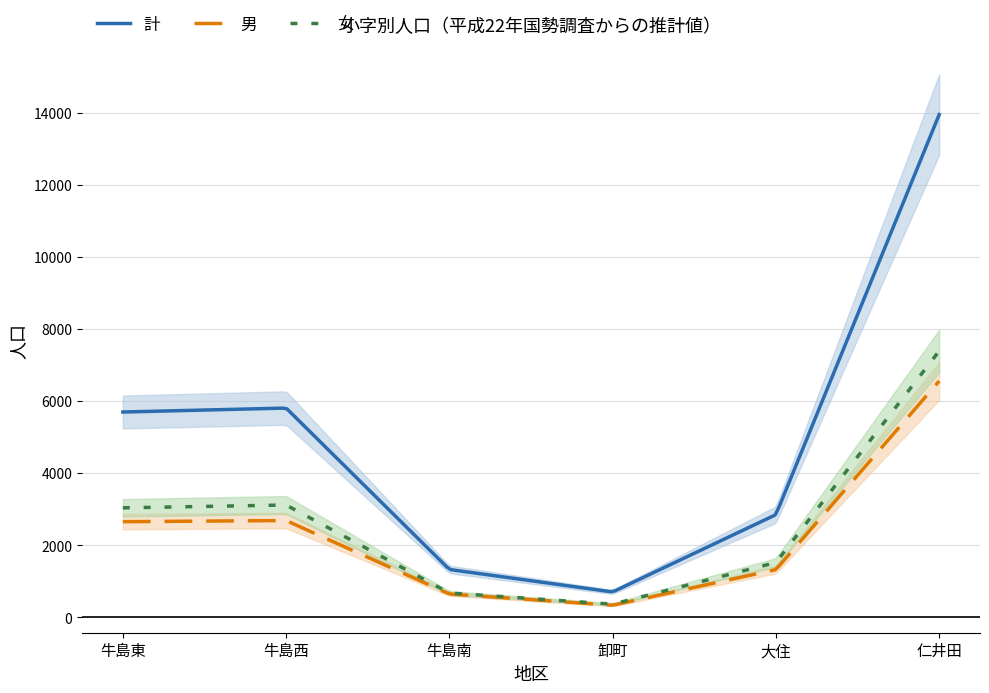

What are all the series names shown in the legend?

計, 男, 女